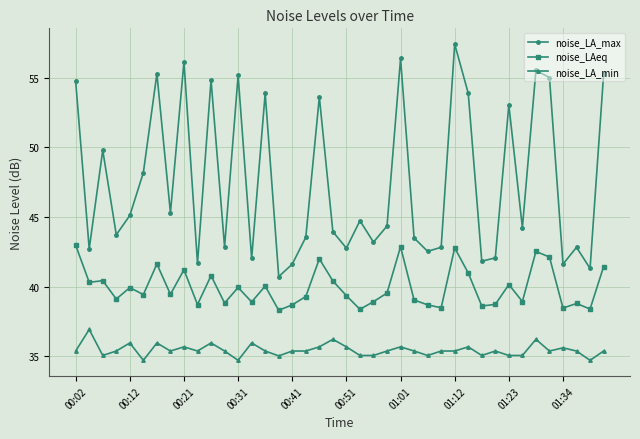

True or false: noise_LAeq has more than 1 points higher than both neighbors.

True